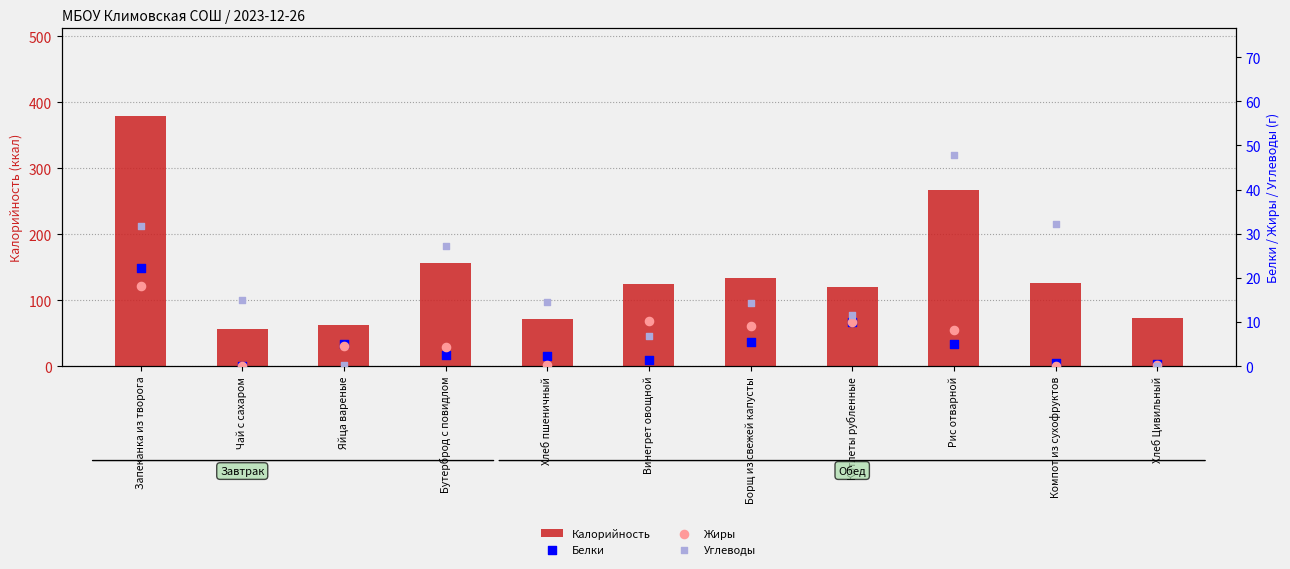

What are all the series names shown in the legend?

Калорийность, Белки, Жиры, Углеводы